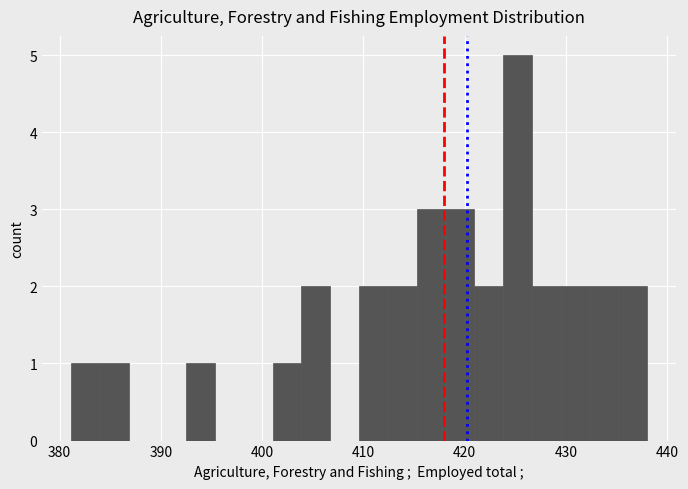

Read against the x-axis, roughly where is the centre of the tallest bar?

425